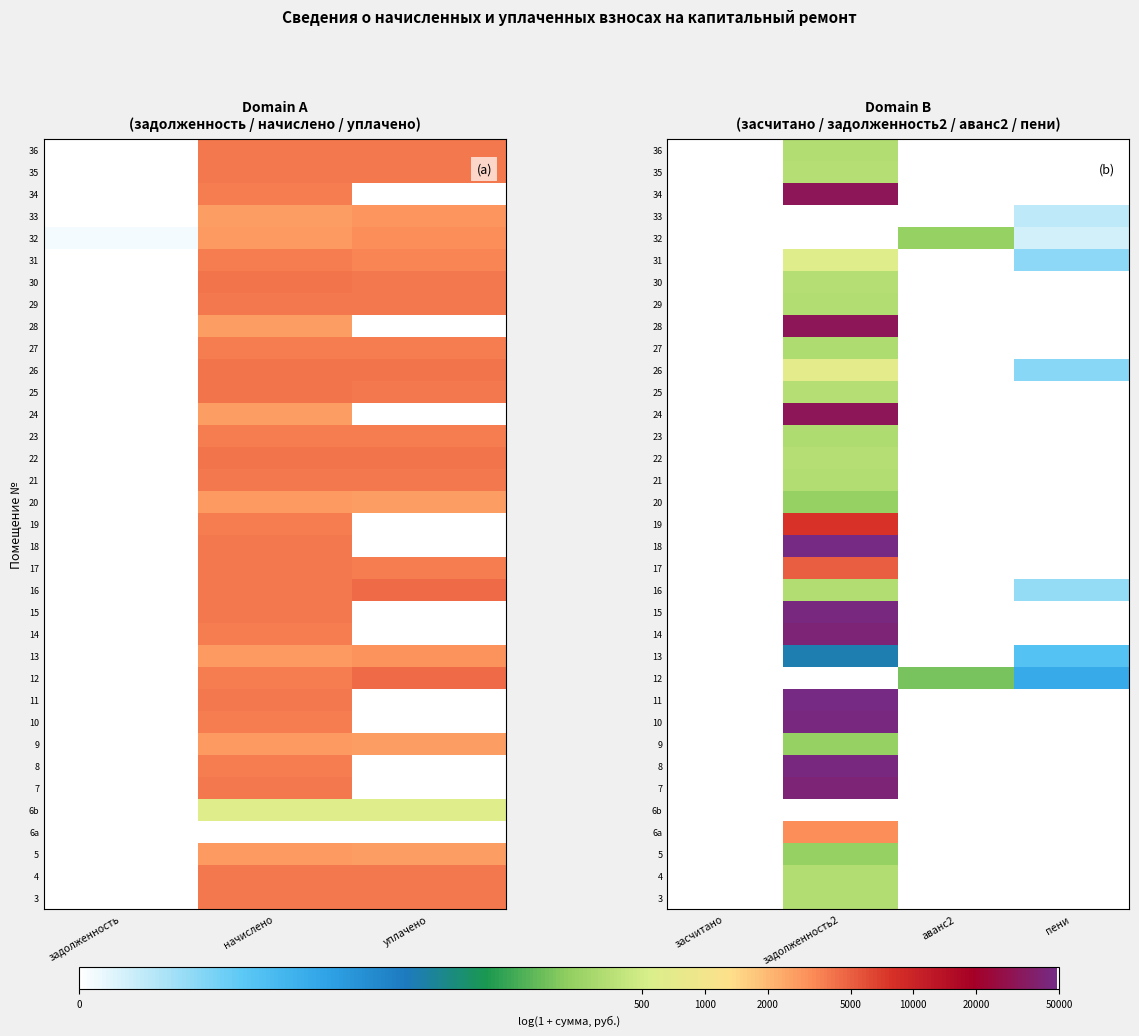

What is the maximum value shown in the chart?

10.8